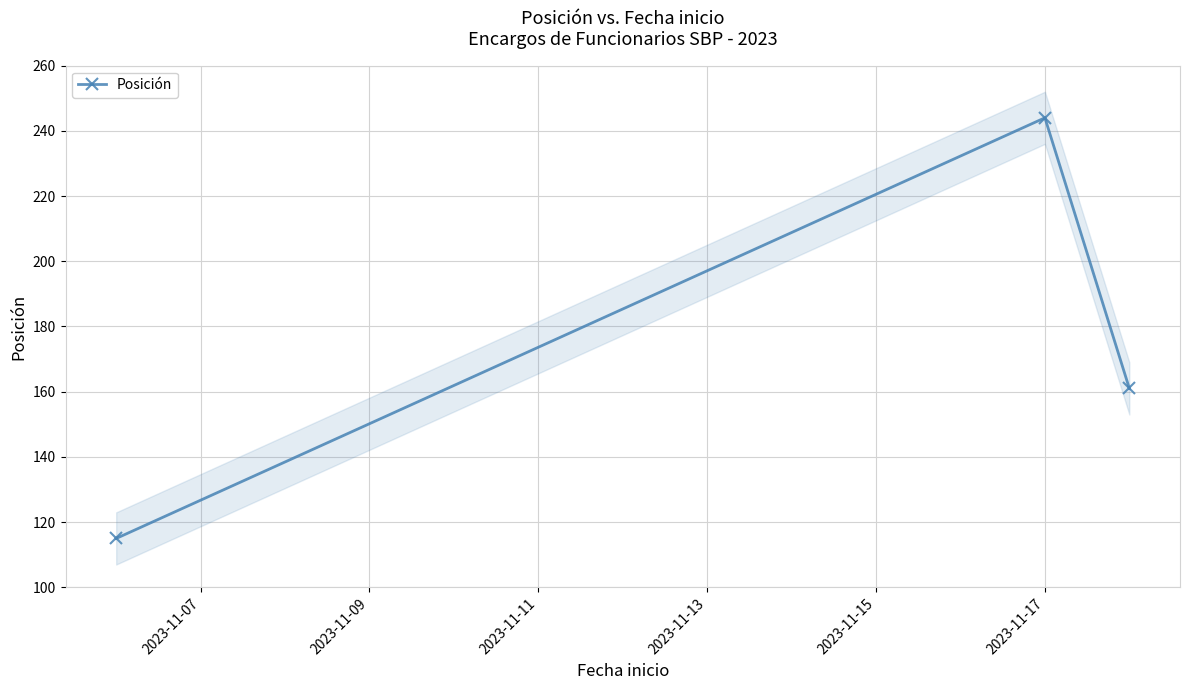

How many data points does each series have?

3